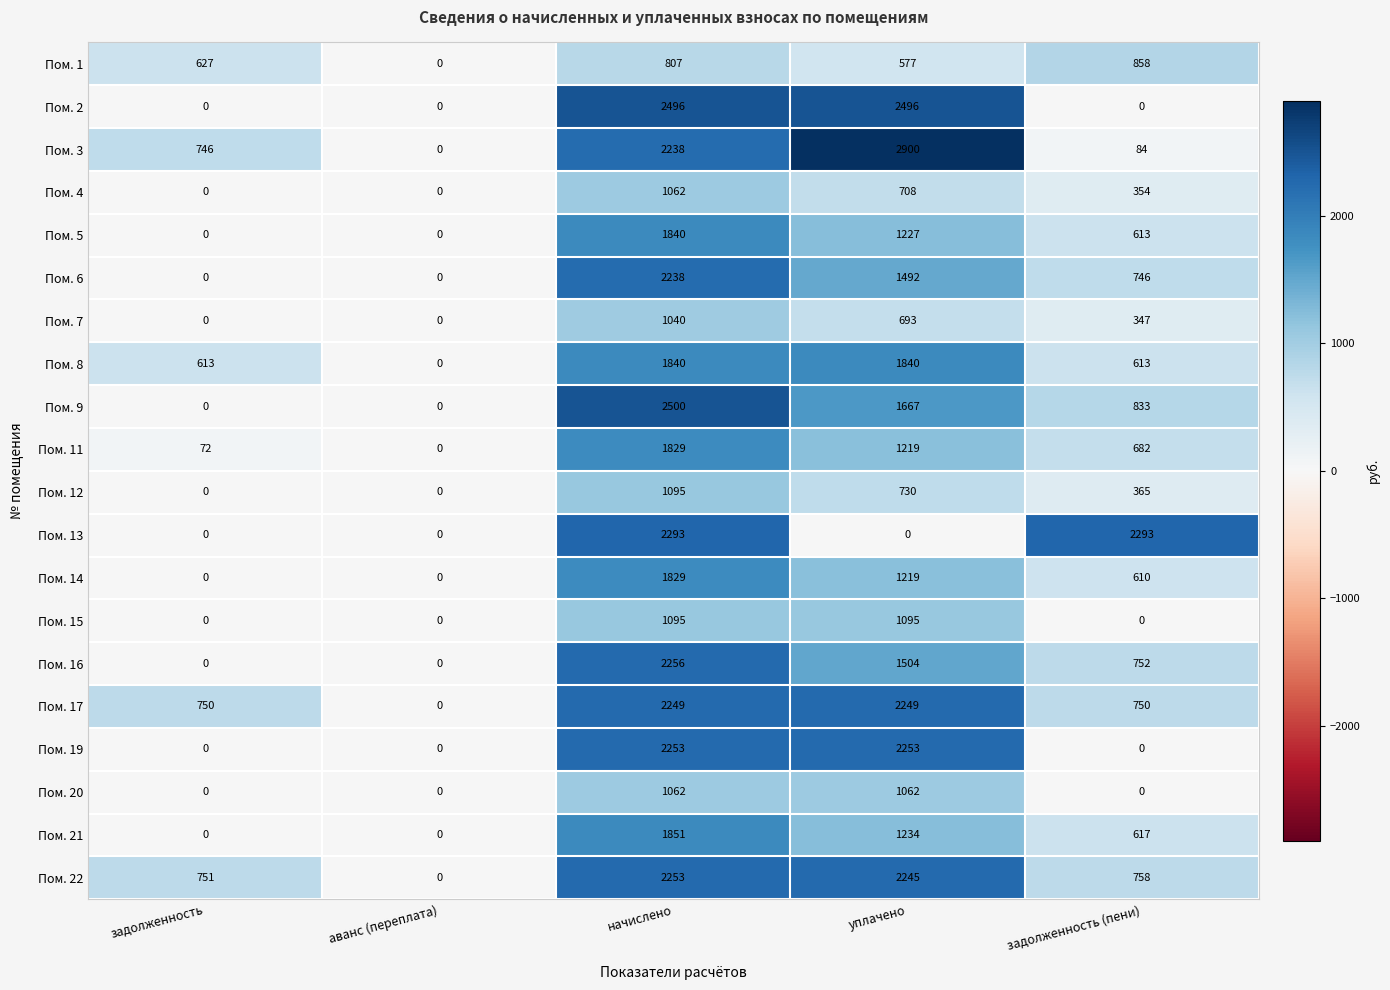

Which series has the largest total across all categories?

Пом. 22